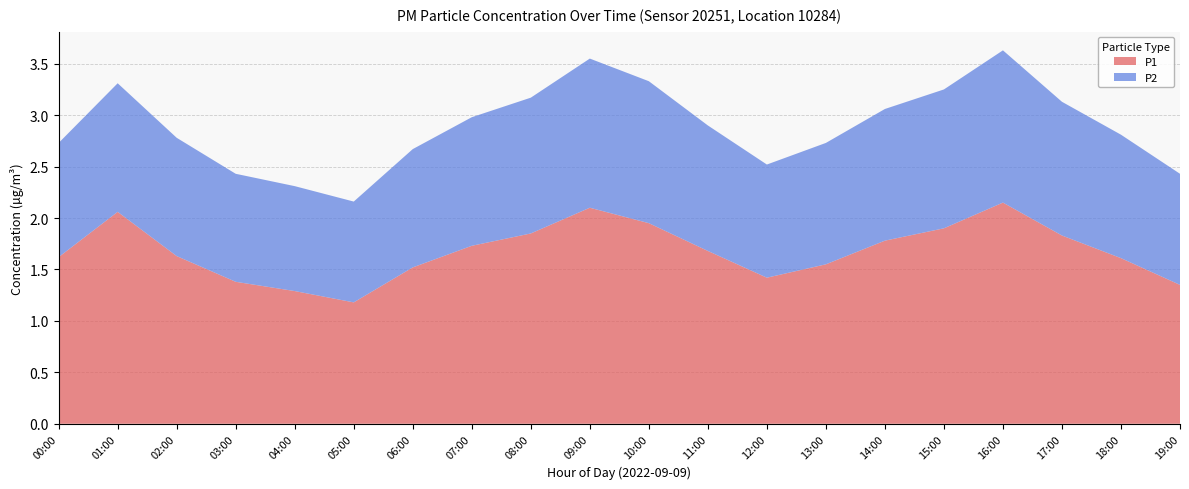

Reading right to left, list all the values displayed in this chart.

P1: 19:00=1.4	18:00=1.6	17:00=1.8	16:00=2.1	15:00=1.9	14:00=1.8	13:00=1.6	12:00=1.4	11:00=1.7	10:00=1.9	09:00=2.1	08:00=1.9	07:00=1.7	06:00=1.5	05:00=1.2	04:00=1.3	03:00=1.4	02:00=1.6	01:00=2.0	00:00=1.5
P2: 19:00=1.1	18:00=1.2	17:00=1.3	16:00=1.5	15:00=1.4	14:00=1.3	13:00=1.2	12:00=1.1	11:00=1.2	10:00=1.4	09:00=1.4	08:00=1.3	07:00=1.2	06:00=1.1	05:00=1.0	04:00=1.0	03:00=1.1	02:00=1.2	01:00=1.3	00:00=1.1